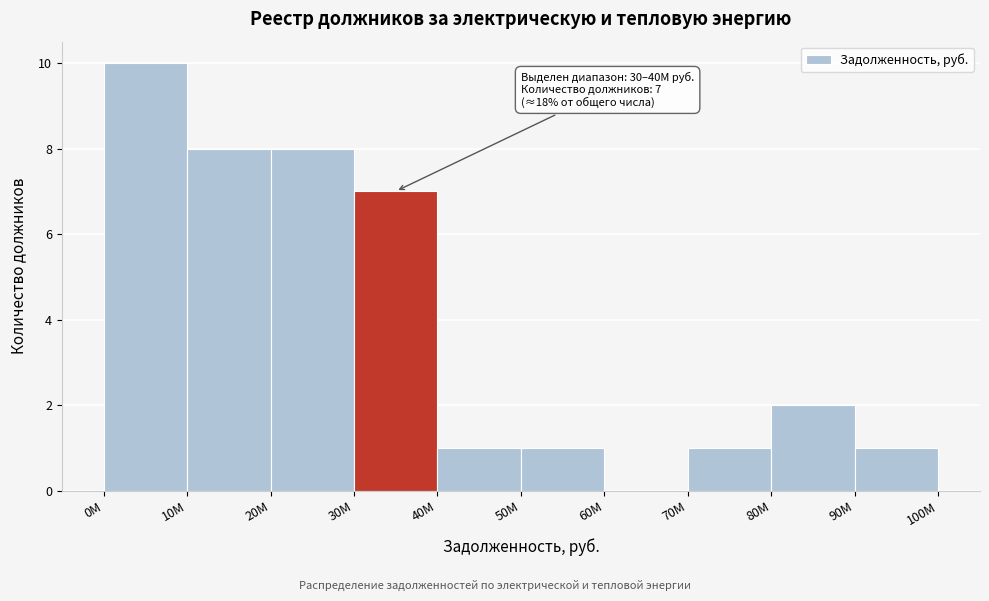

Reading right to left, extract all data points from this chart.

90M=1	80M=2	70M=1	60M=0	50M=1	40M=1	30M=7	20M=8	10M=8	0M=10